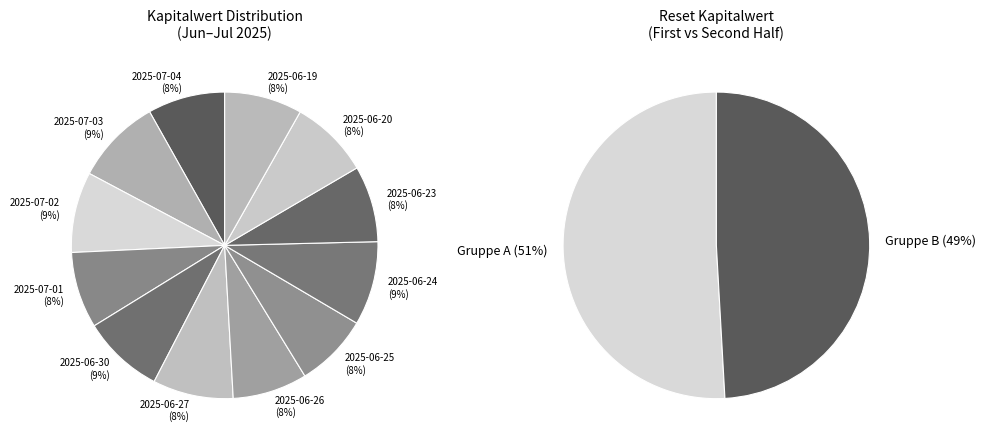

To the nearest percent, what is the difference between the 2025-06-24 and 2025-06-23 slice percentages?

1%